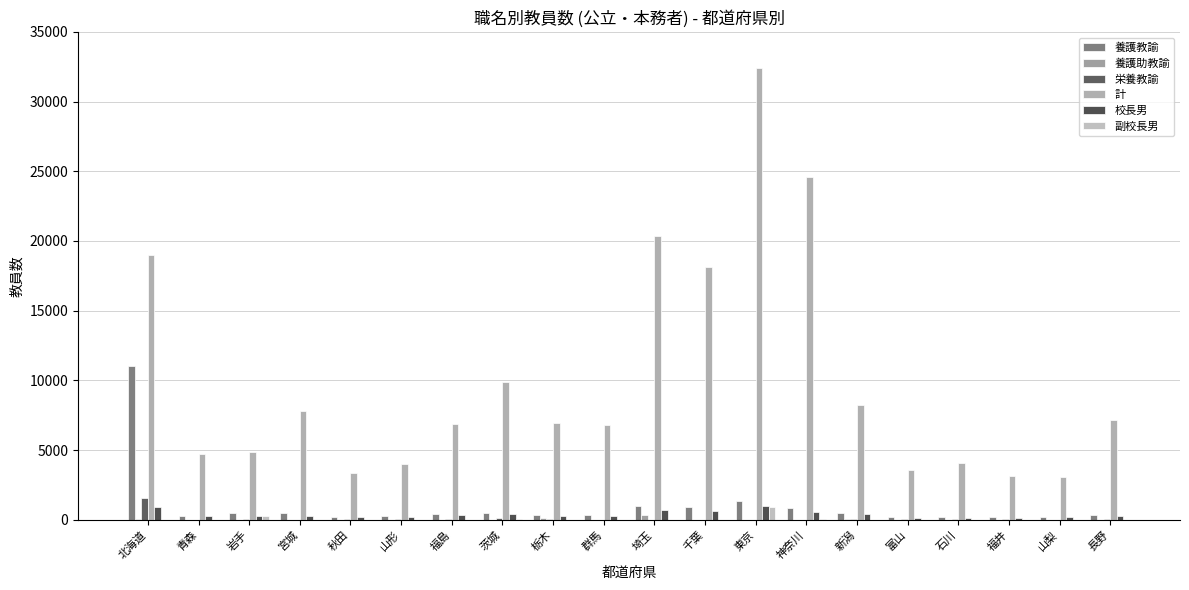

What is the average value of the 計 series?

9947